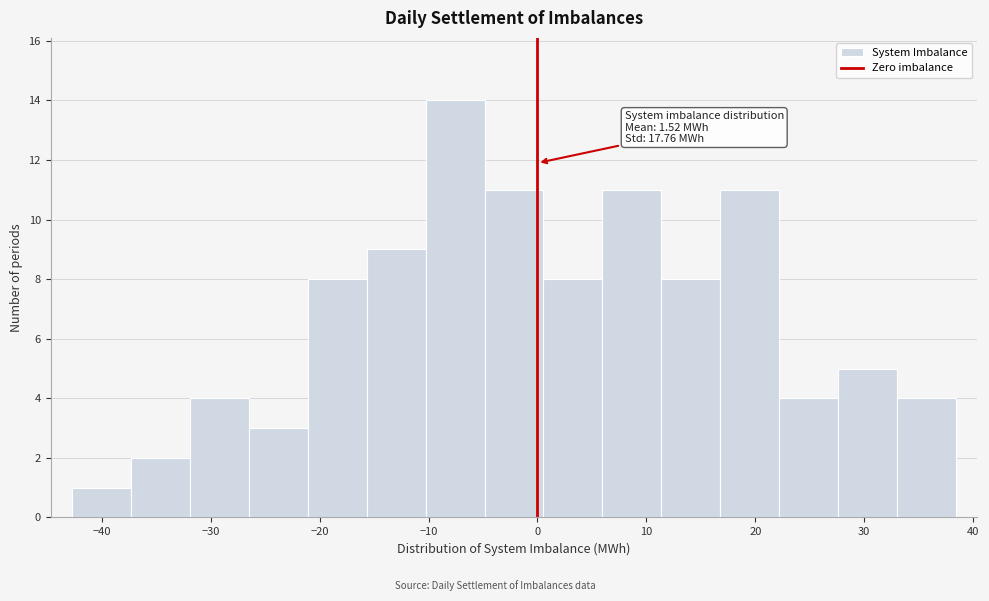

Over which range of the x-axis is the bar tallest?

-10 to -5